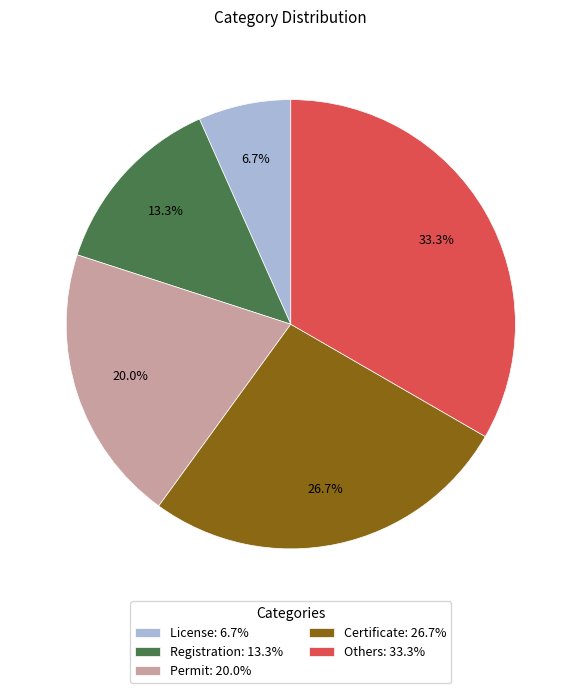

To the nearest percent, what is the difference between the largest and smallest slice percentages?

27%